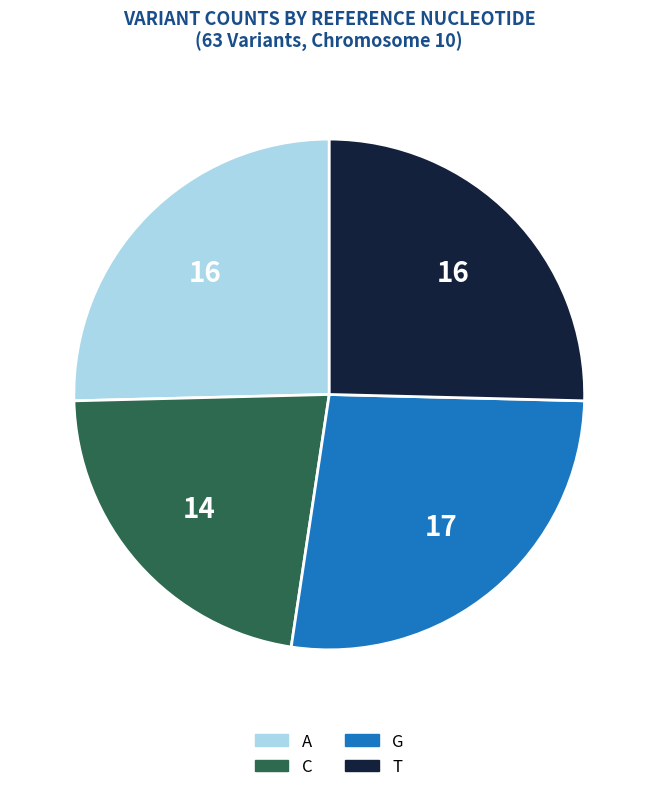

Is the sum of A and G greater than half?

Yes